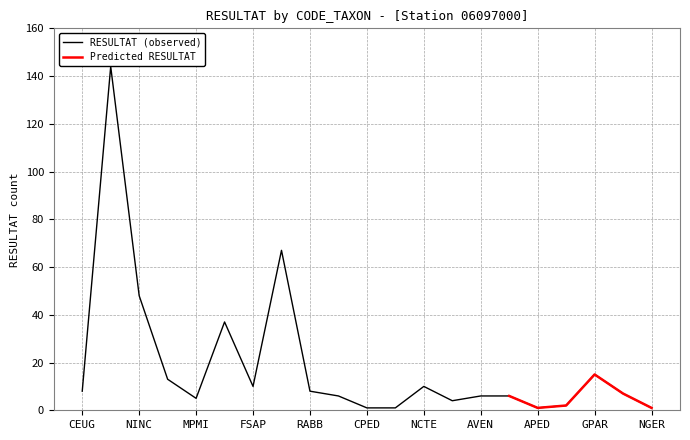

True or false: RESULTAT (observed) has a value of 48 at NINC.

True